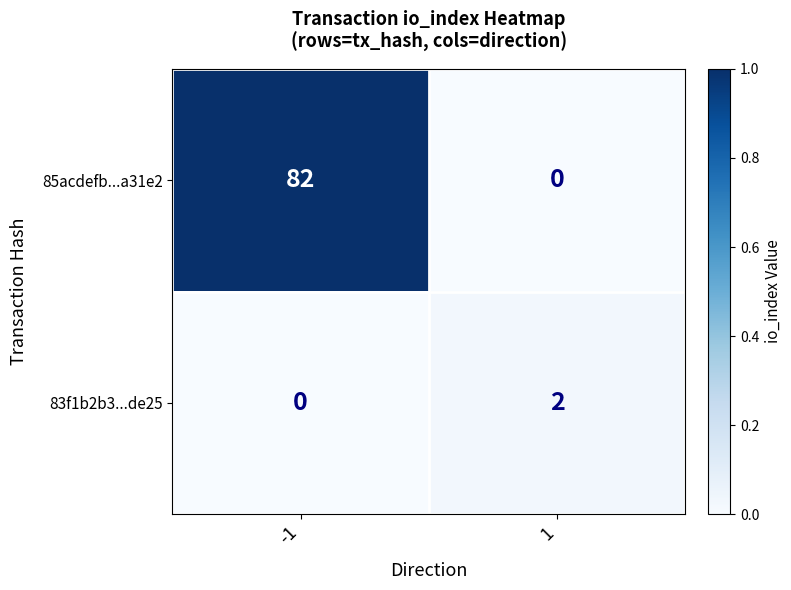

What is the average value of the 85acdefb...a31e2 series?

41